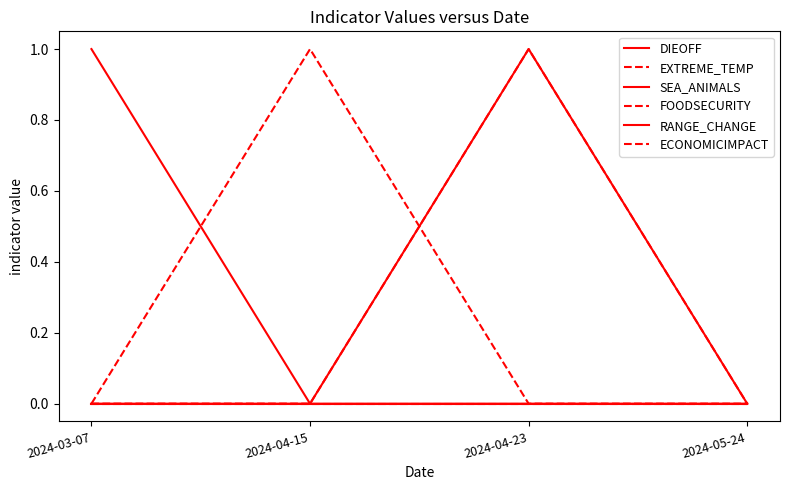

Between 2024-04-15 and 2024-05-24, which series saw the biggest shift?

FOODSECURITY